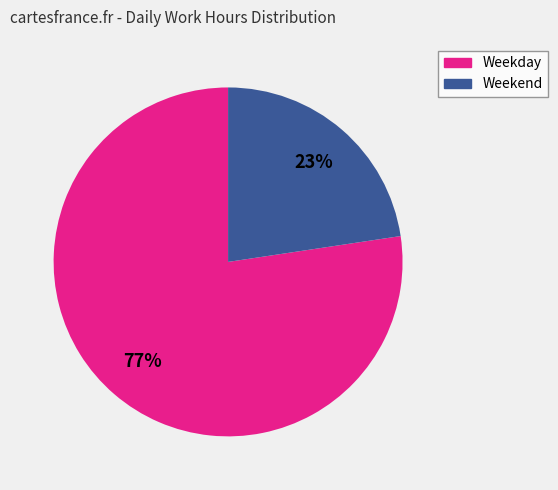

To the nearest percent, what is the average slice percentage?

50%